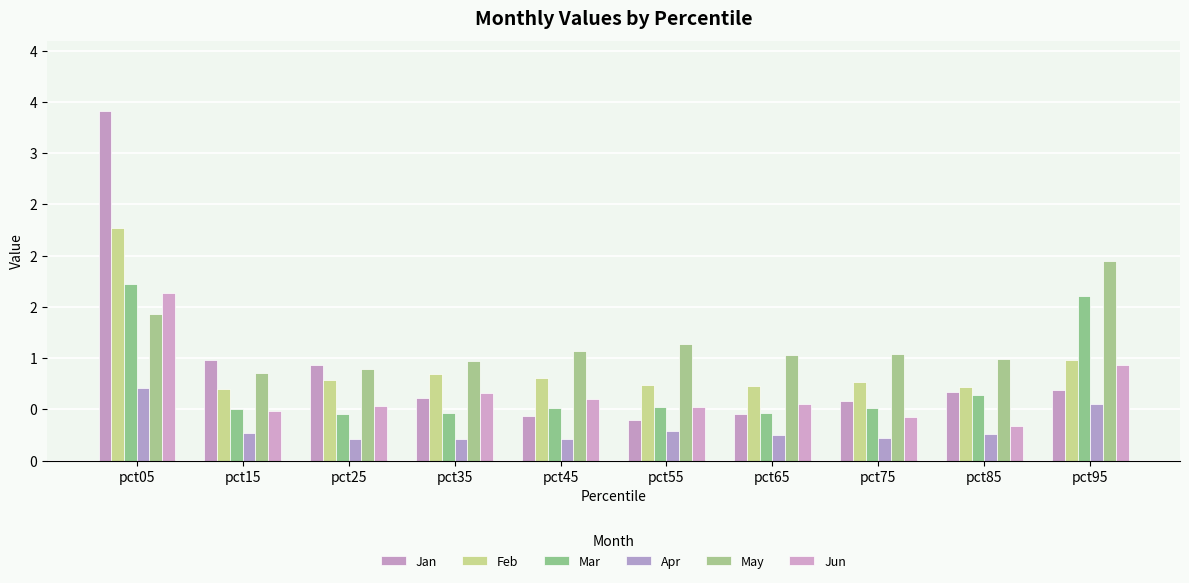

What is the minimum value for Mar?

0.5